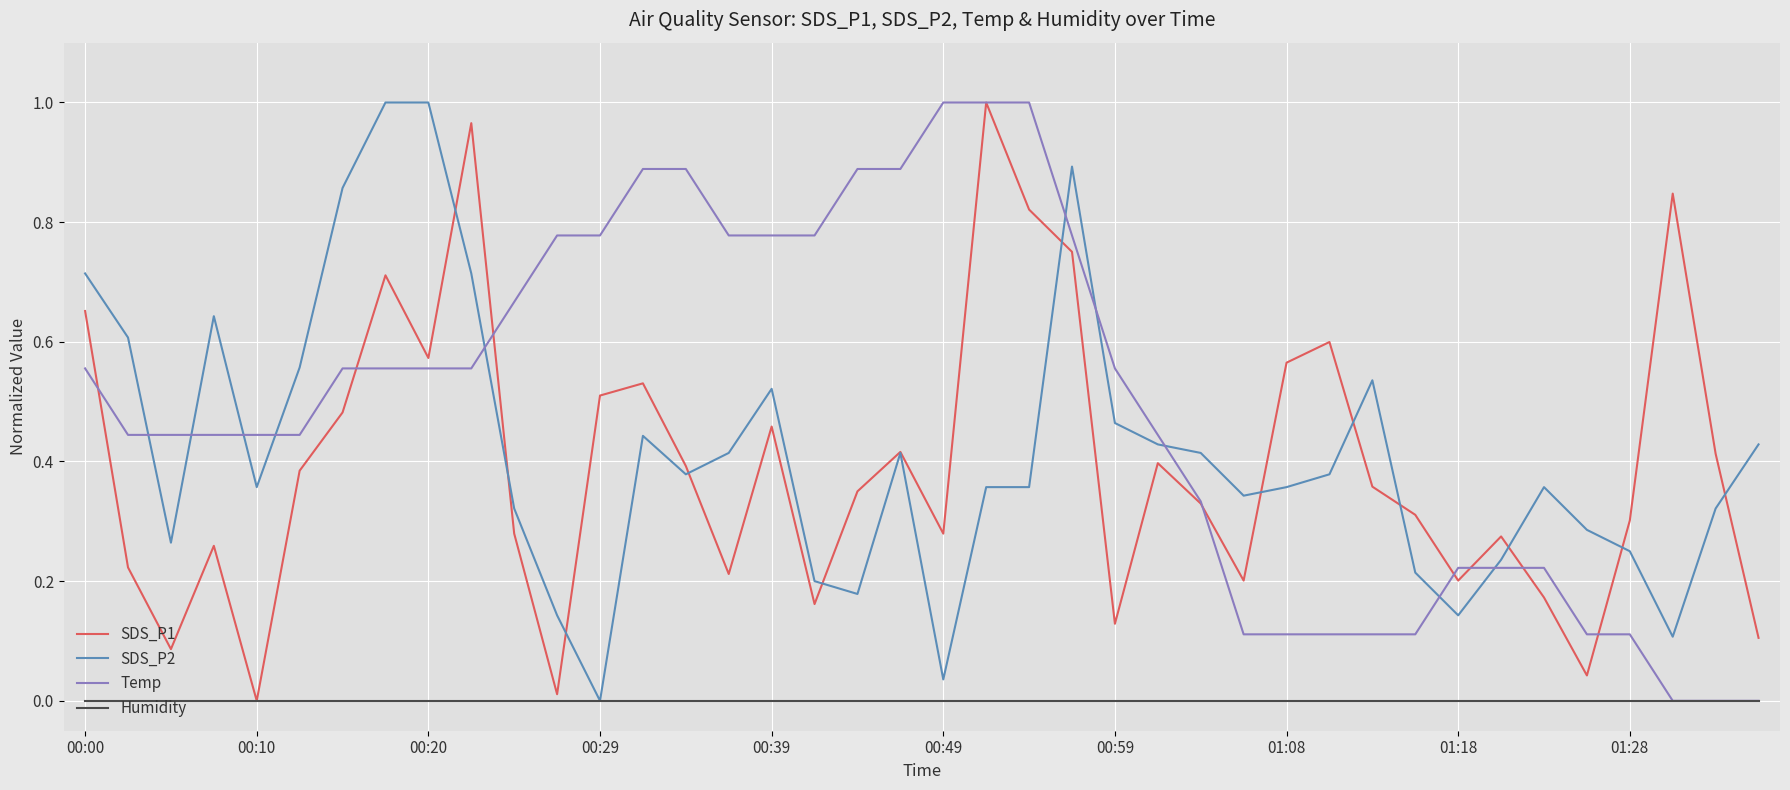

Which series has the largest total across all categories?

Temp